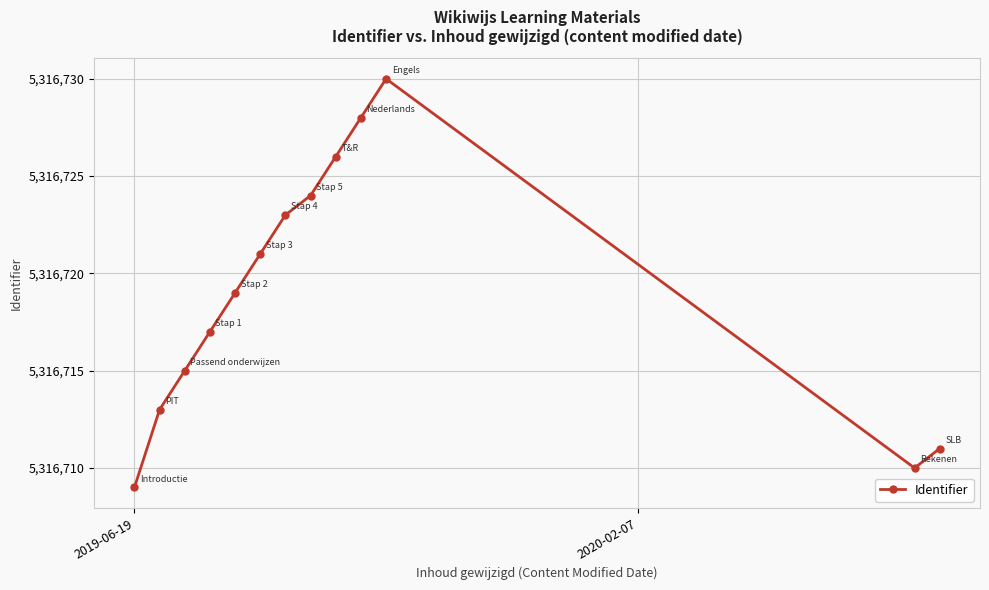

How many interior local valleys (lower than both neighbors) does the data have?

1